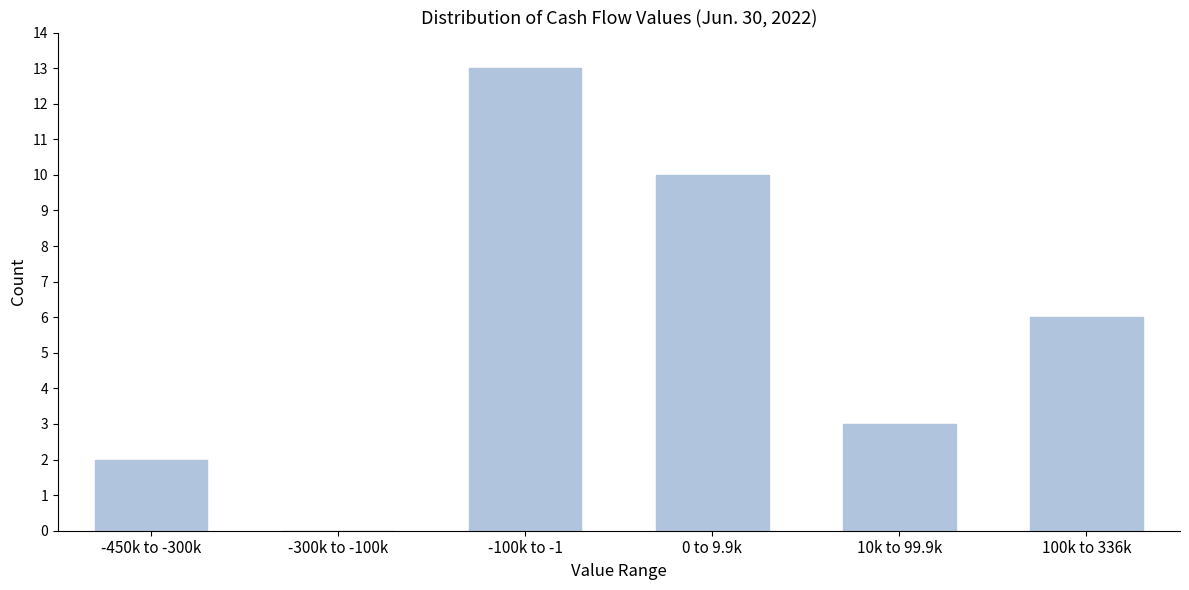

Reading left to right, extract all data points from this chart.

-450k to -300k=2	-300k to -100k=0	-100k to -1=13	0 to 9.9k=10	10k to 99.9k=3	100k to 336k=6